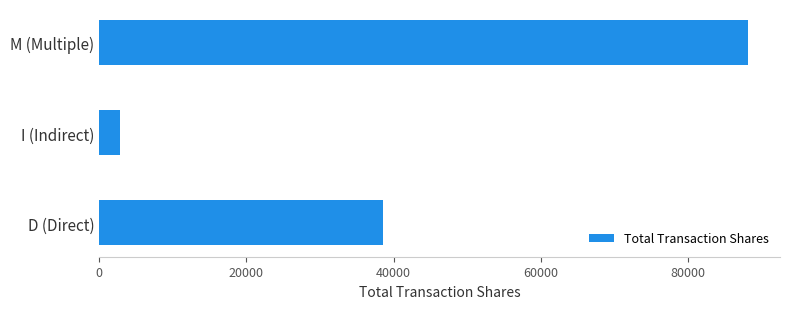

Rank the categories by value from lowest to highest.

I (Indirect), D (Direct), M (Multiple)